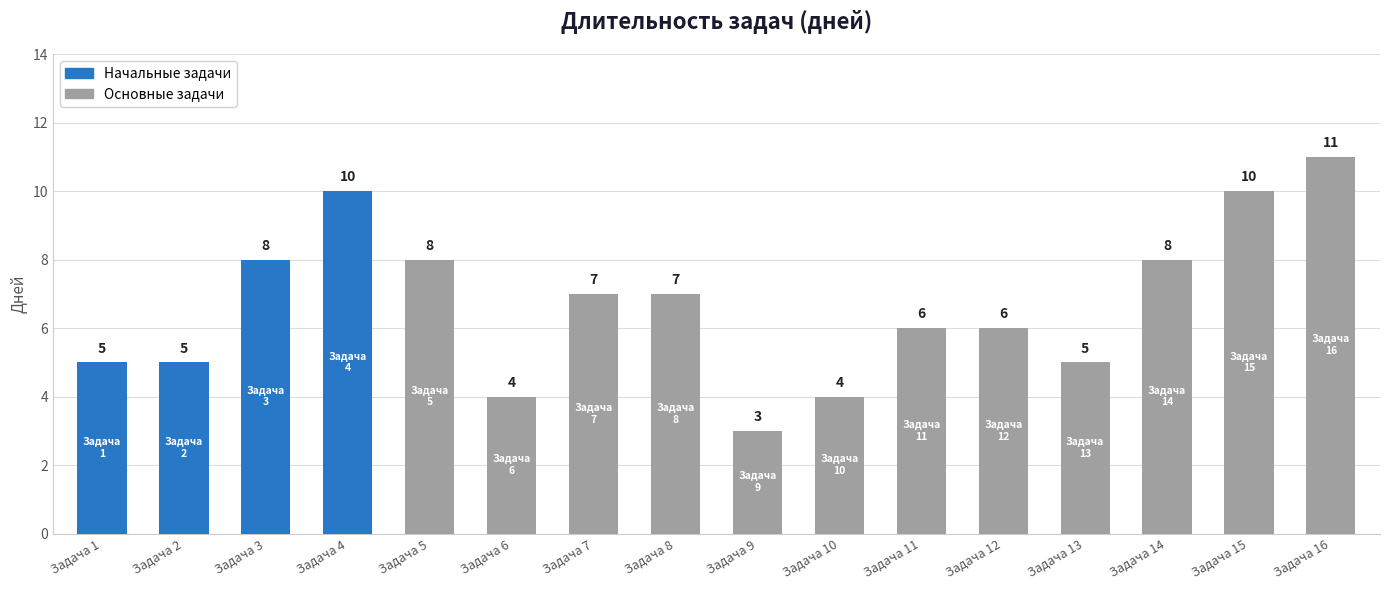

What is the difference between the maximum and minimum values?

8